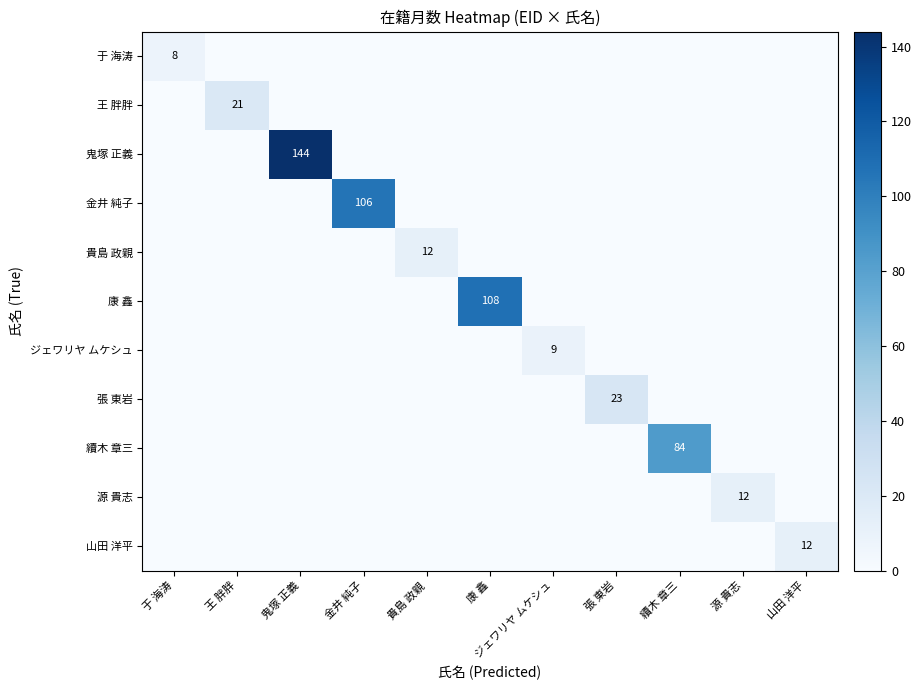

How many data points does each series have?

11